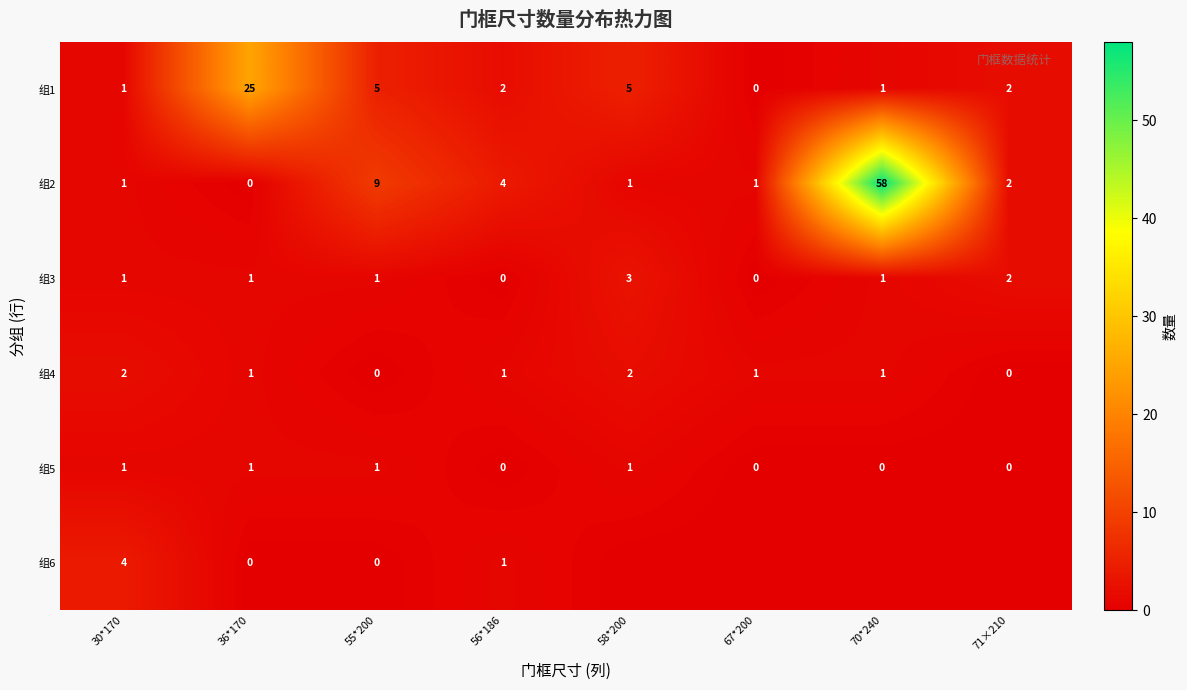

The value of 组1 at 70*240 is 1. True or false?

True